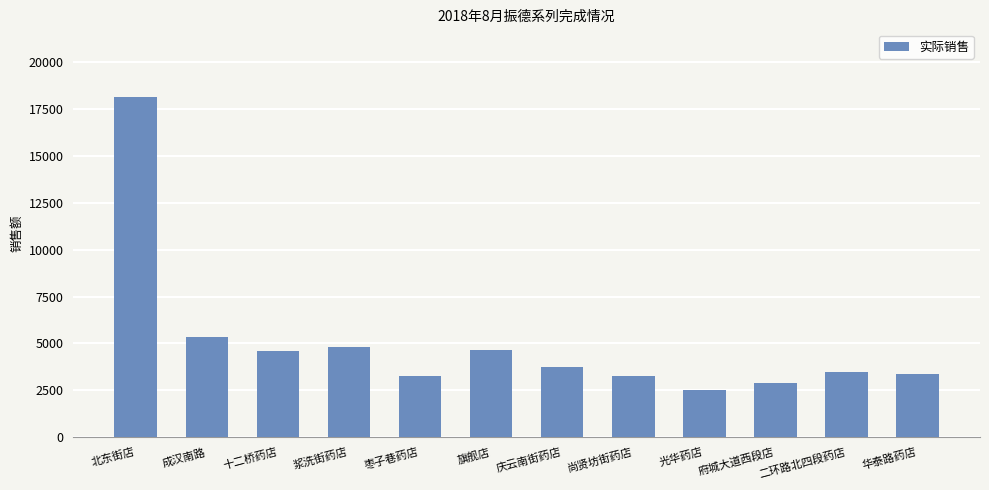

How many values exceed 3719?

6